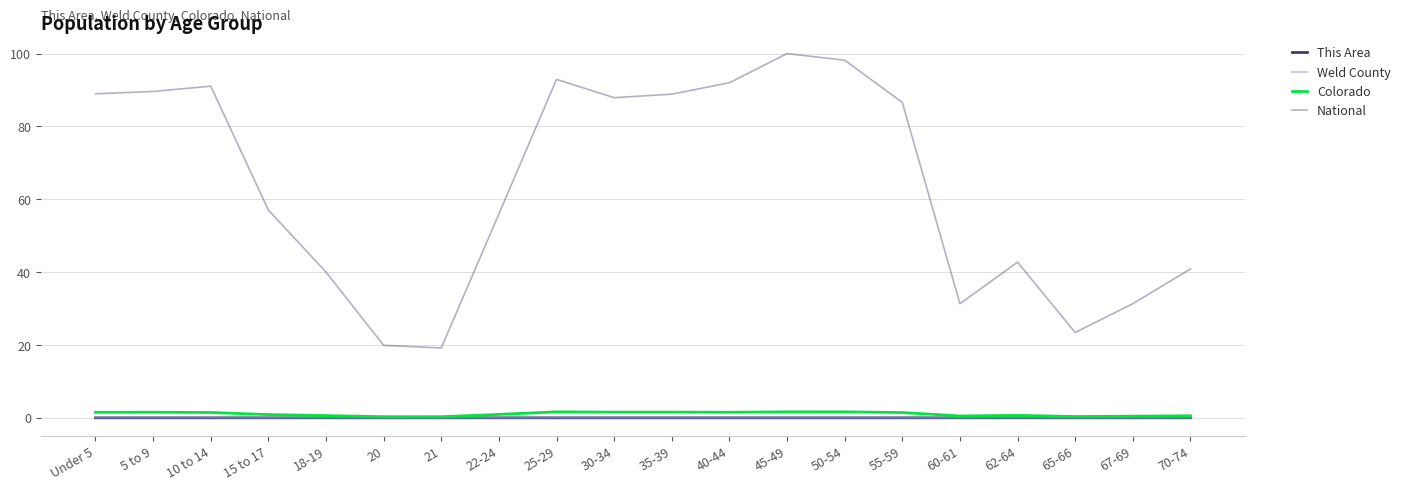

What is the label of the 2nd point from the left?

5 to 9